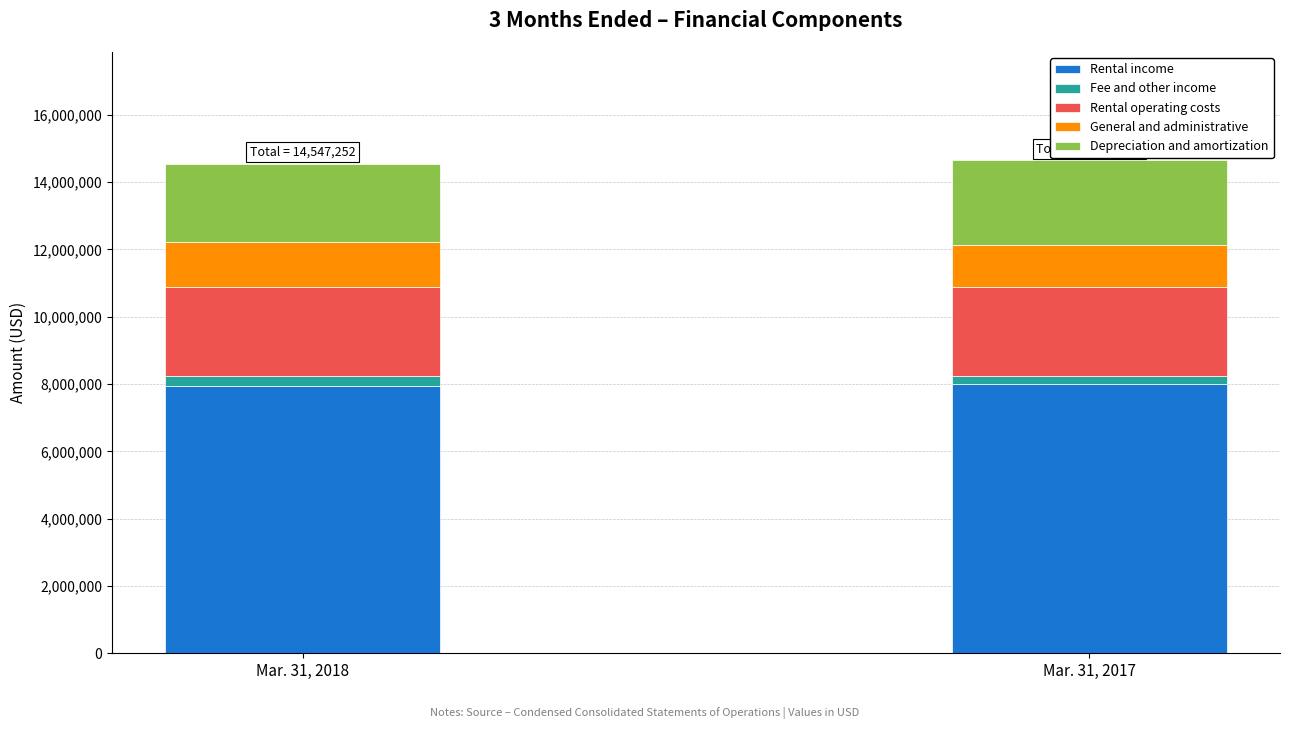

What is the minimum value for Rental income?

7946106